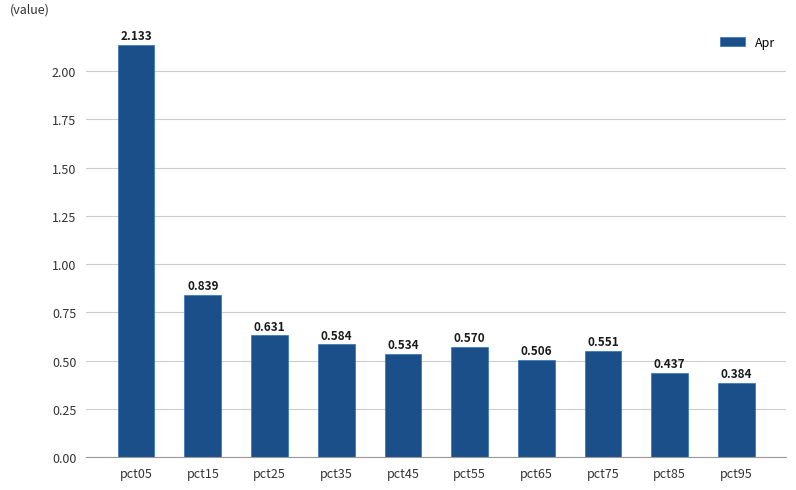

How many bars are there in total?

10